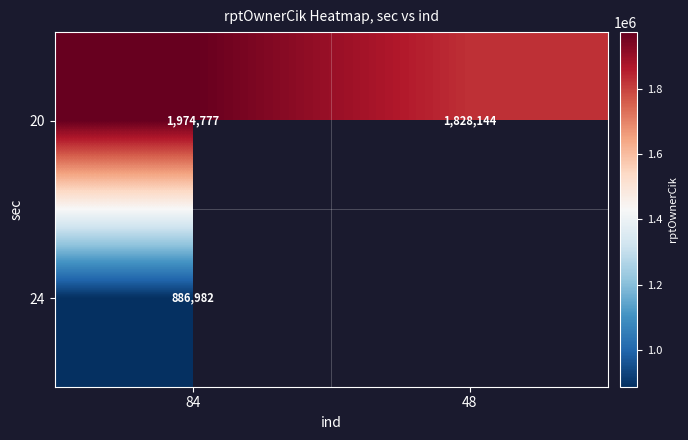

At which category is the sum across all series the highest?

84